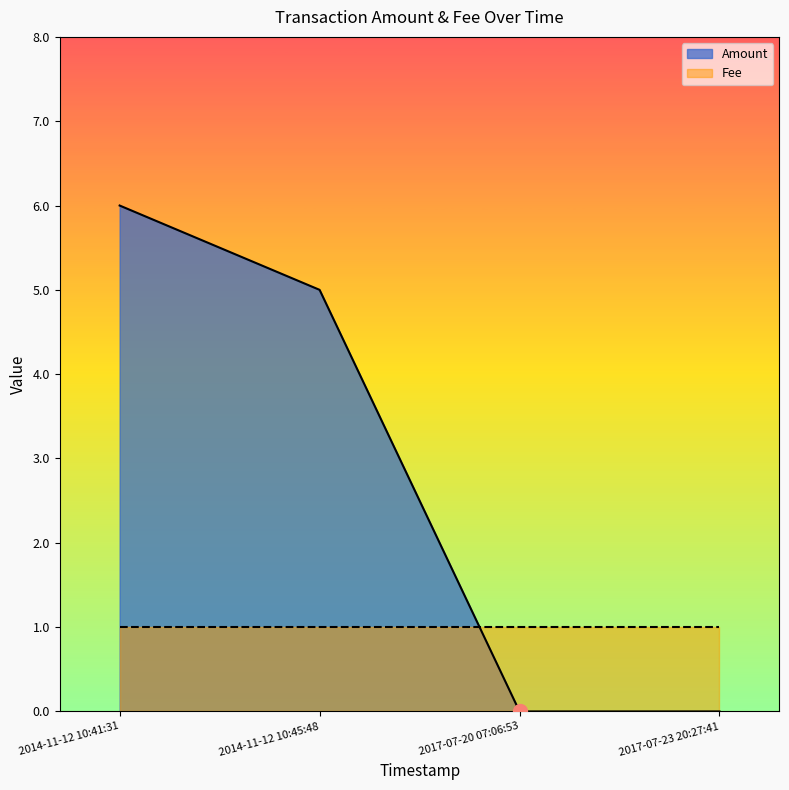

What position from the left is 2014-11-12 10:45:48?

2